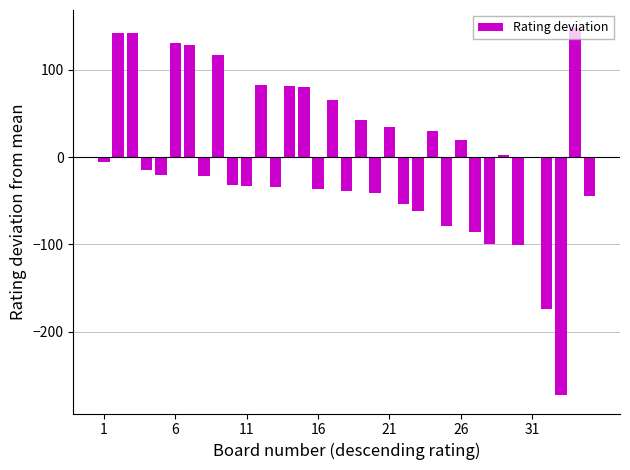

What is the greatest value displayed?

147.5